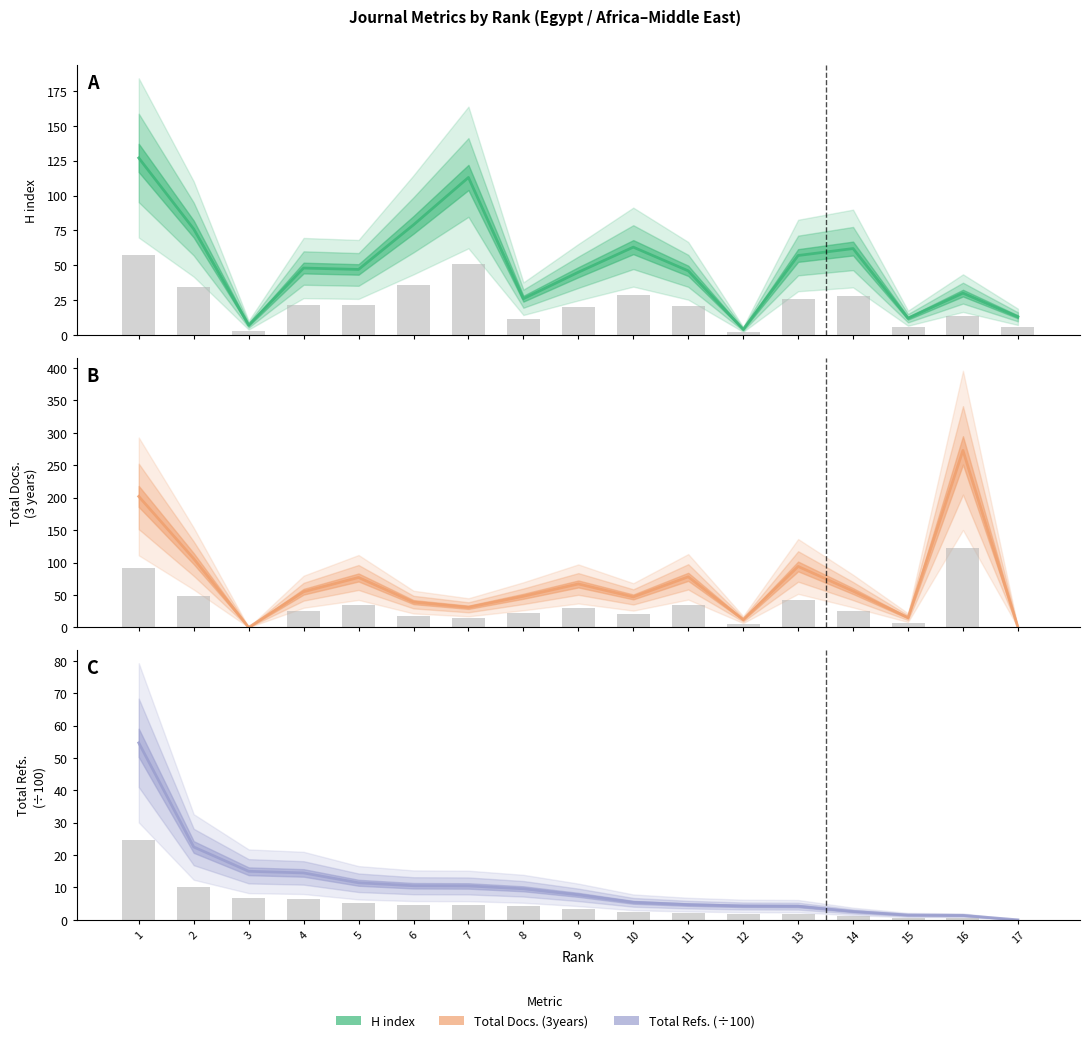

The value of H index at 16 is 12.5. True or false?

False